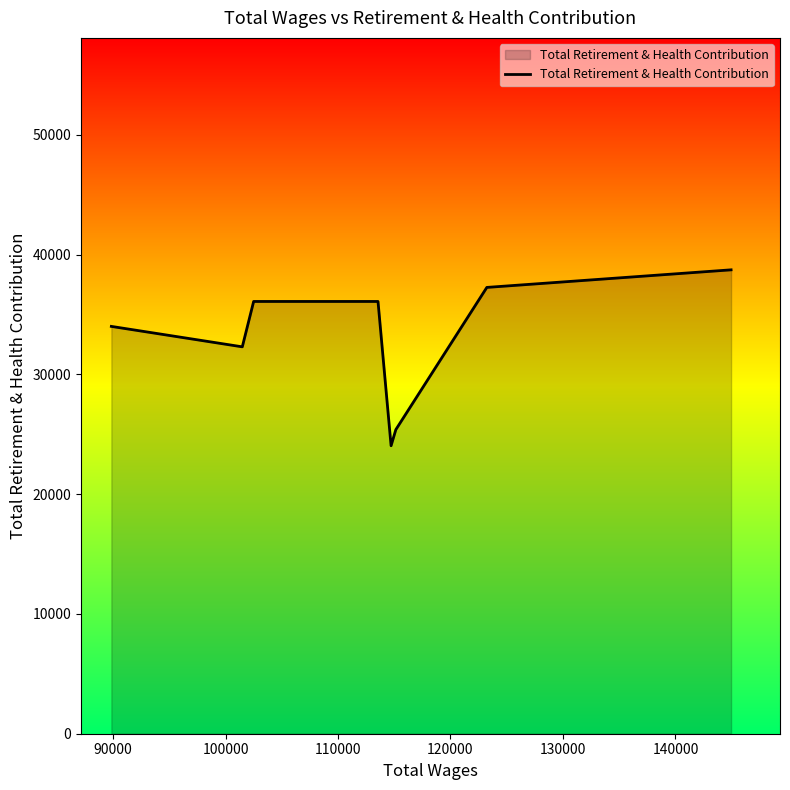

What is the maximum value shown in the chart?

38738